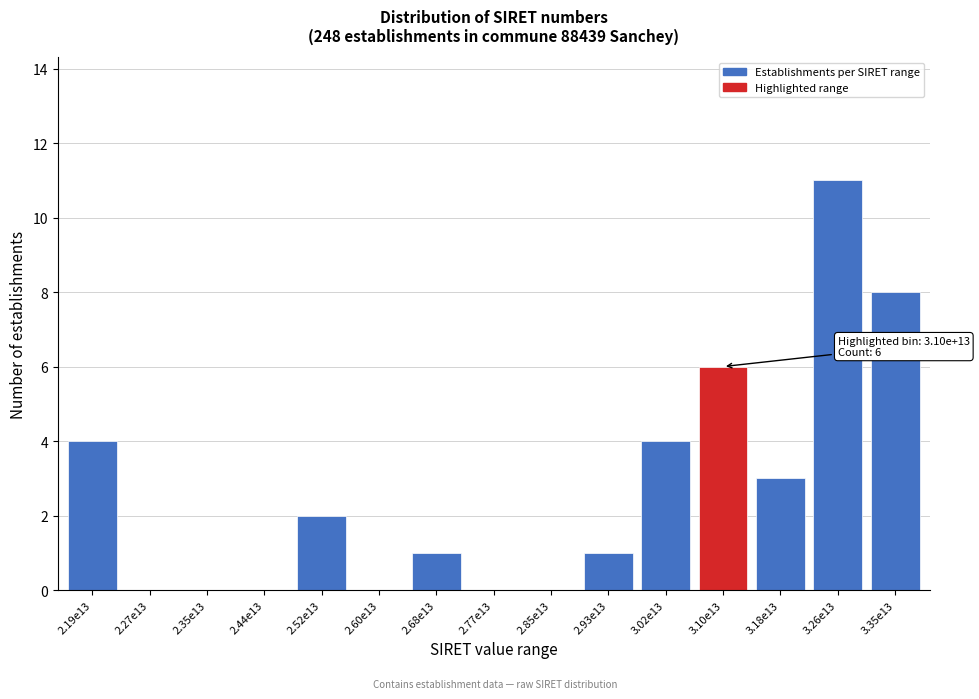

Reading left to right, extract all data points from this chart.

2.19e13=4	2.27e13=0	2.35e13=0	2.44e13=0	2.52e13=2	2.60e13=0	2.68e13=1	2.77e13=0	2.85e13=0	2.93e13=1	3.02e13=4	3.10e13=6	3.18e13=3	3.26e13=11	3.35e13=8